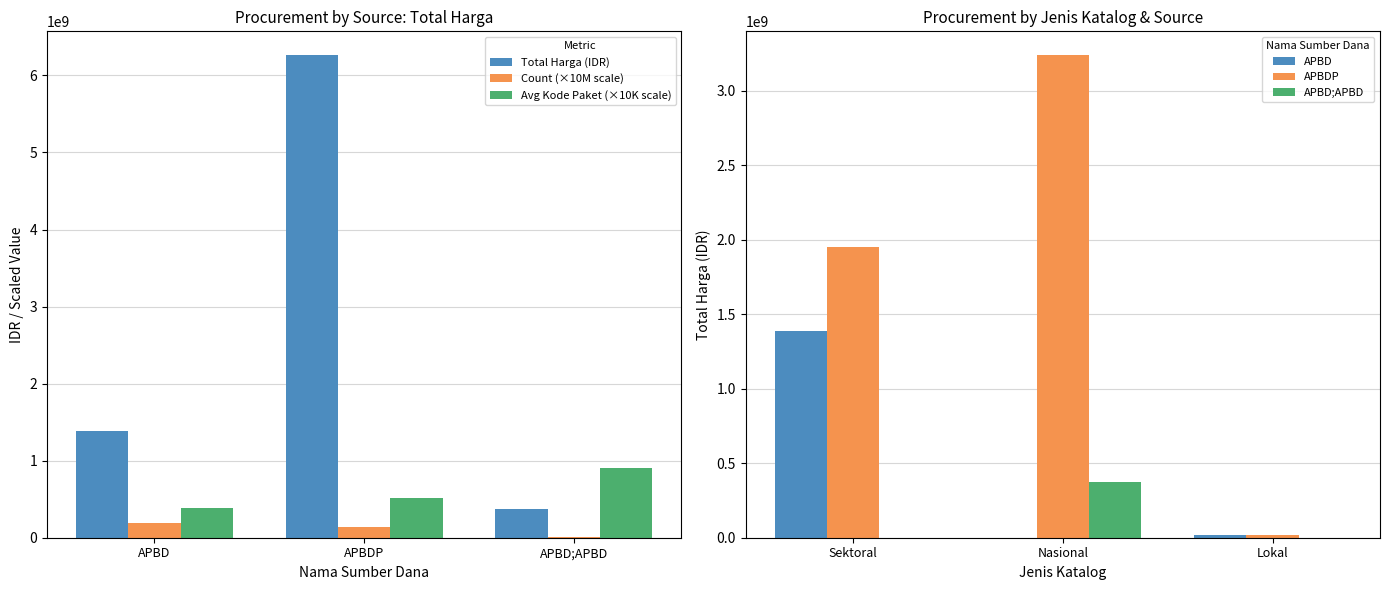

How many bars are there in total?

18